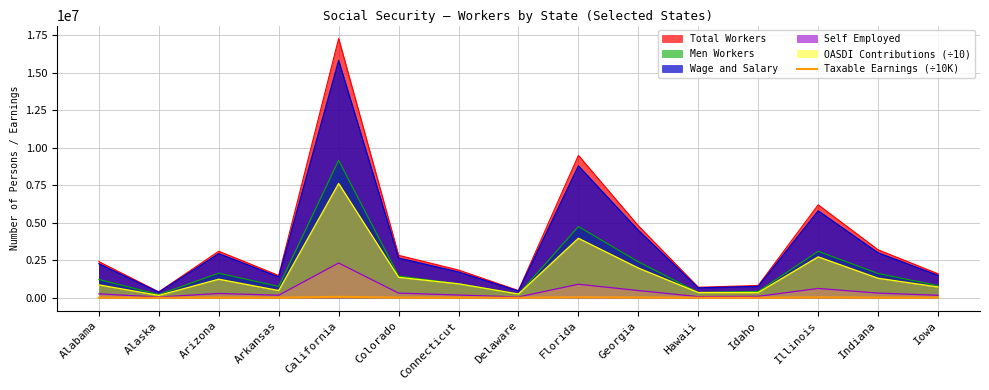

List the series in order of their peak value, lowest first.

Taxable Earnings (÷10K), Self Employed, OASDI Contributions (÷10), Men Workers, Wage and Salary, Total Workers